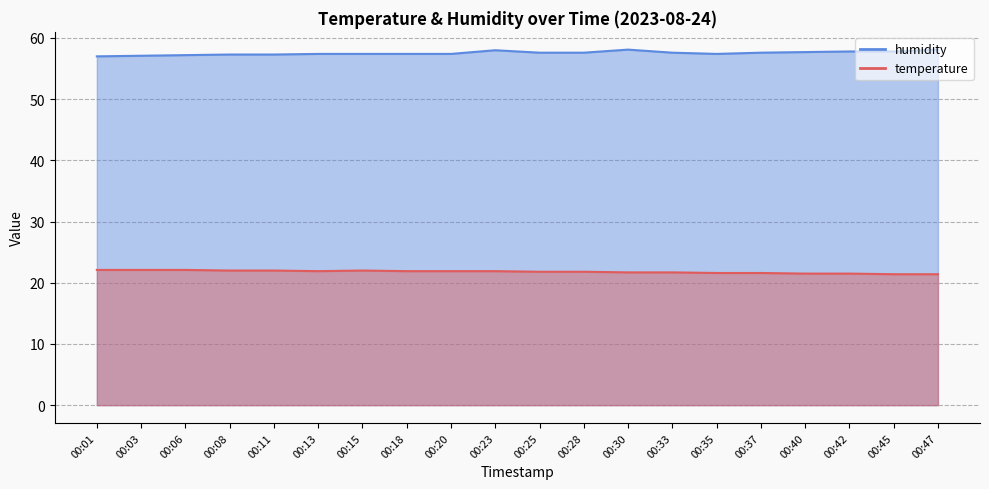

The temperature series shows 21.9 at 00:18. True or false?

True